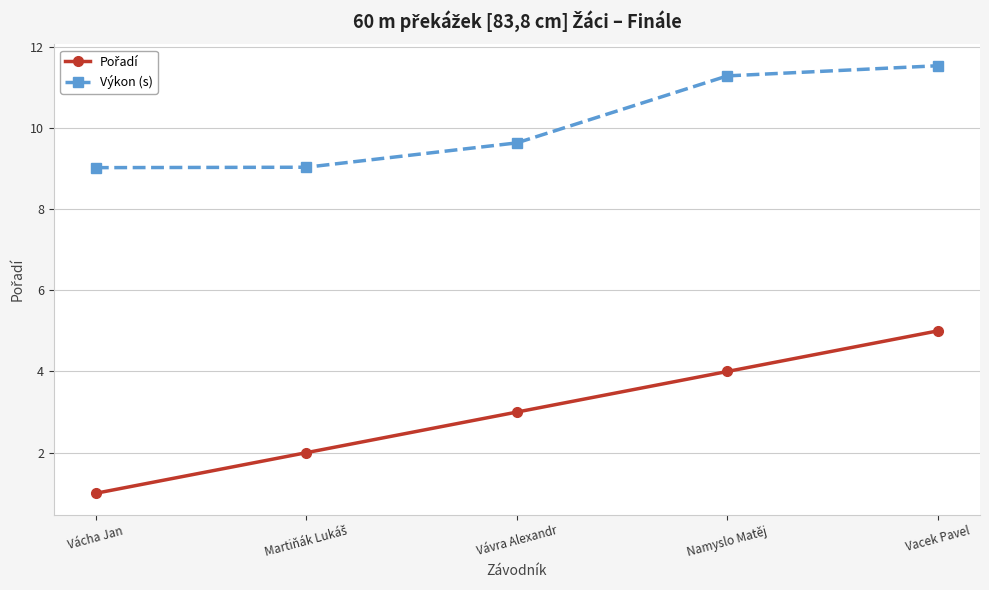

Is it true that Výkon (s) equals 9.0 at Vácha Jan?

True